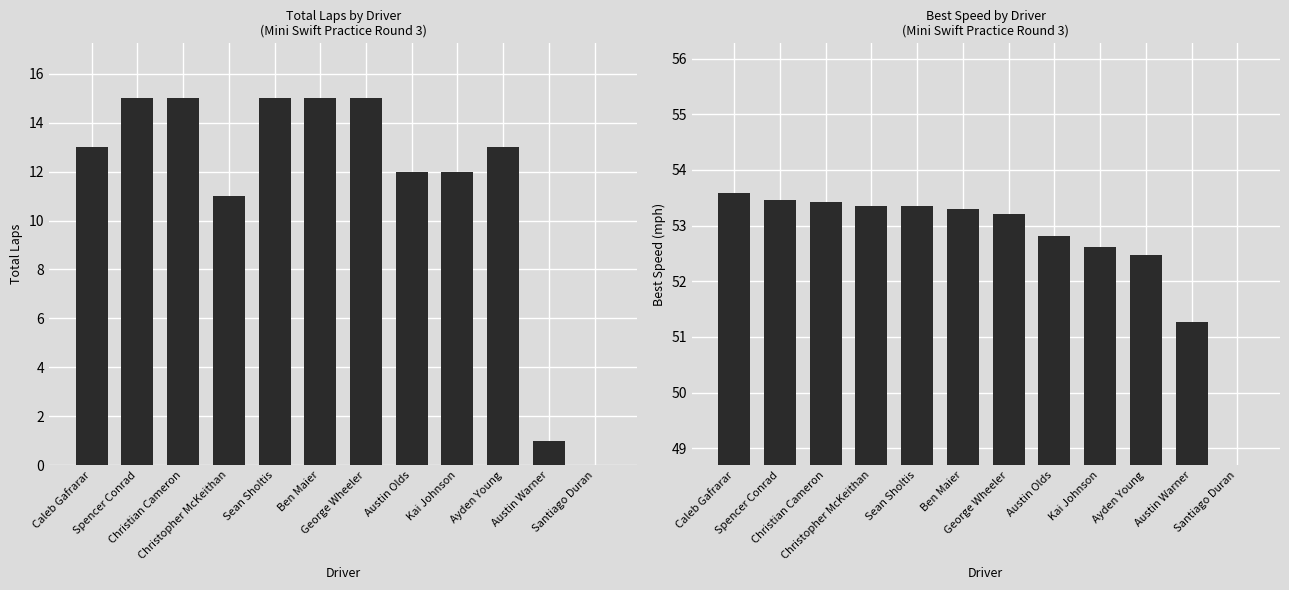

At which label is Total Laps closest to 7?

Christopher McKeithan